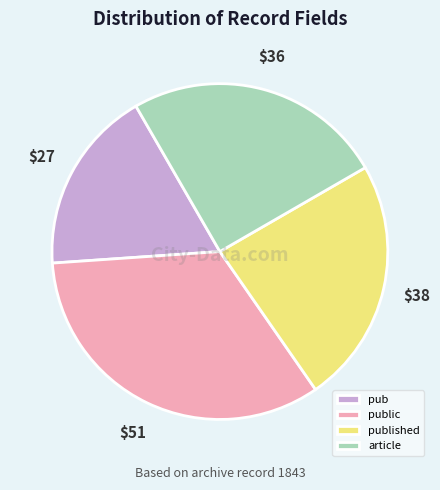

Approximately how many times larger is the value at public compared to article?

1.3